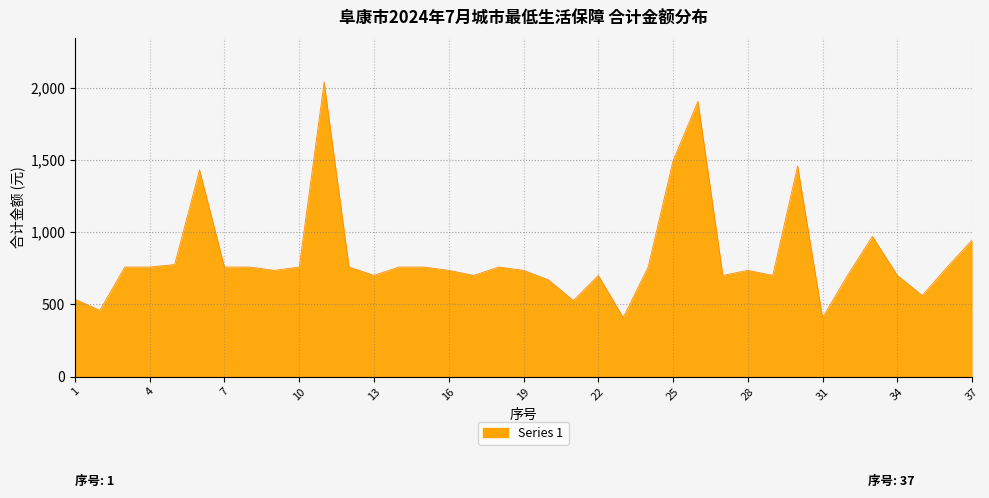

What is the difference between the maximum and minimum values?

1630